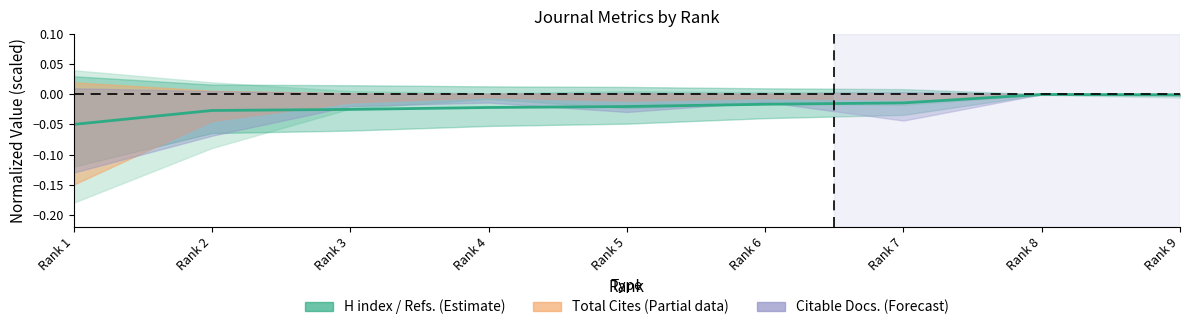

Rank the categories by value from highest to lowest.

Rank 8, Rank 9, Rank 7, Rank 6, Rank 5, Rank 4, Rank 3, Rank 2, Rank 1